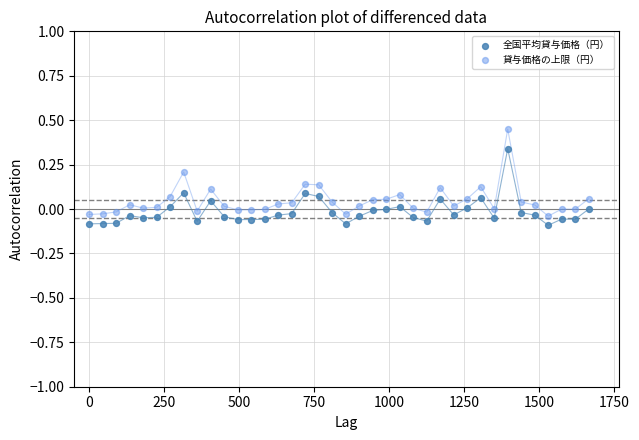

Across all data points, what is the range of X values (max minus min)?

1665.0